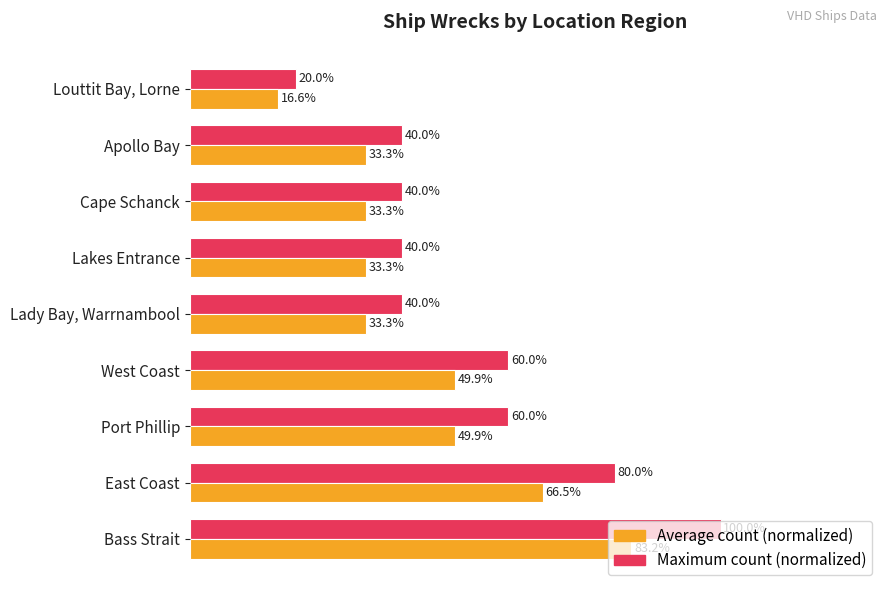

Which series changed the most between Bass Strait and Cape Schanck?

Maximum count (normalized)